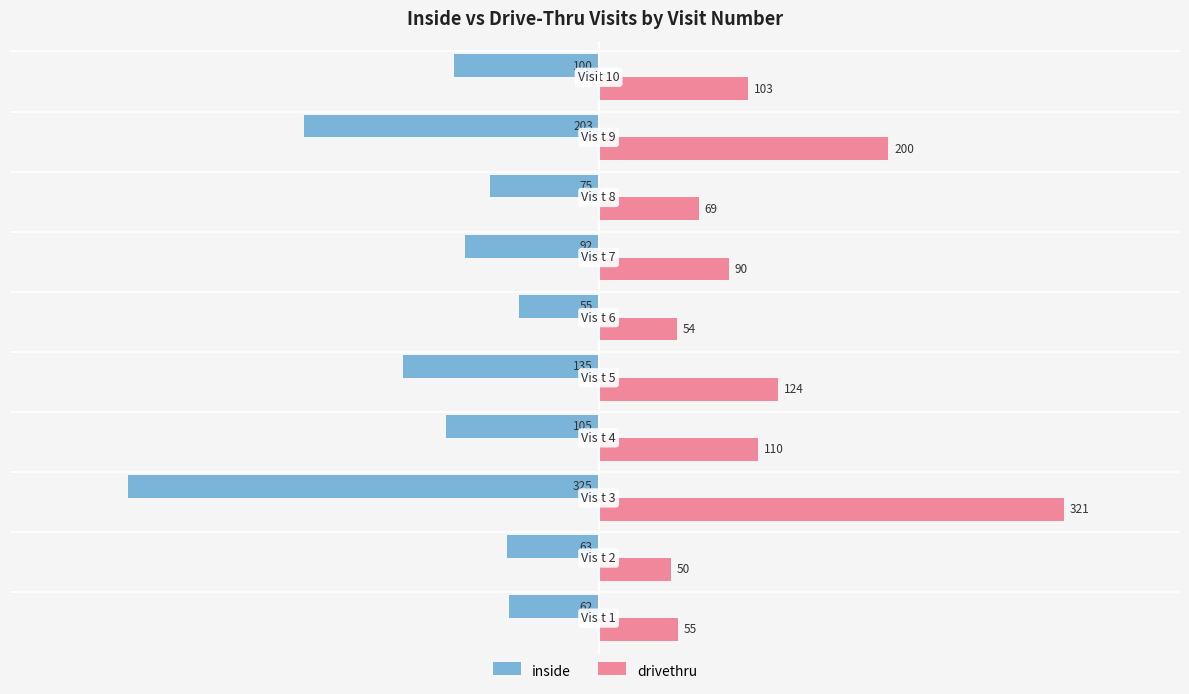

What is the greatest value displayed?

321